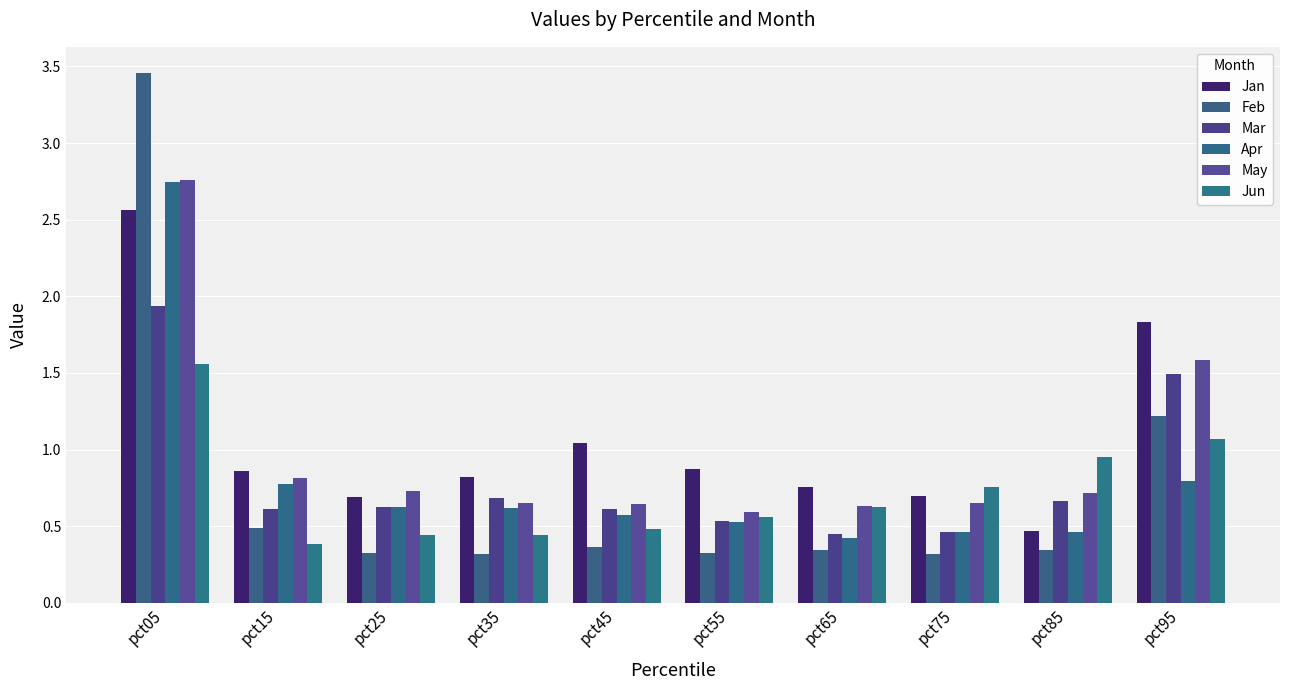

What value does the Mar series have at pct55?

0.5